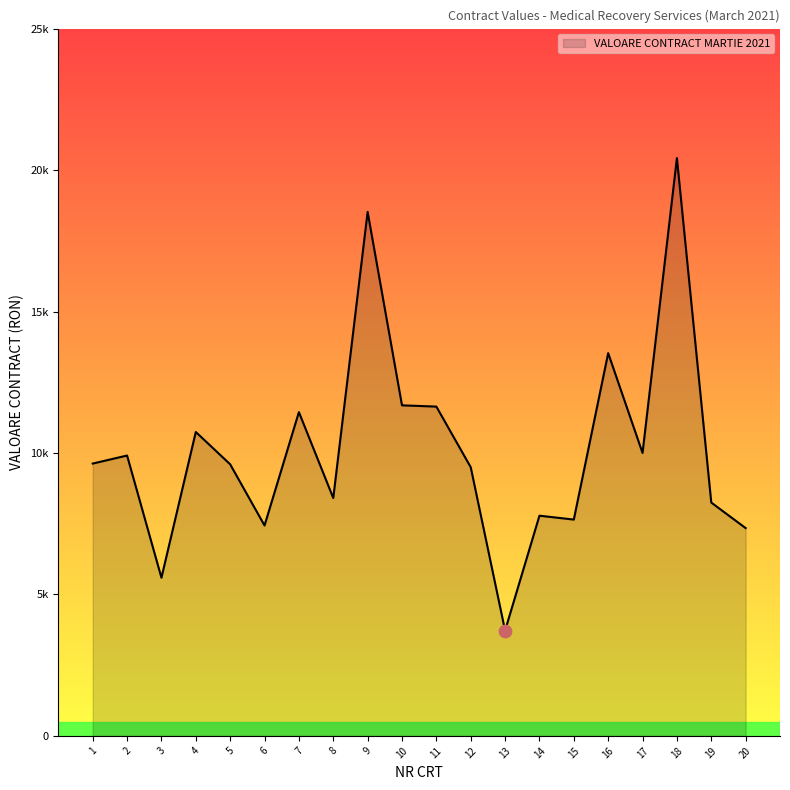

Does the chart have visible grid lines?

No